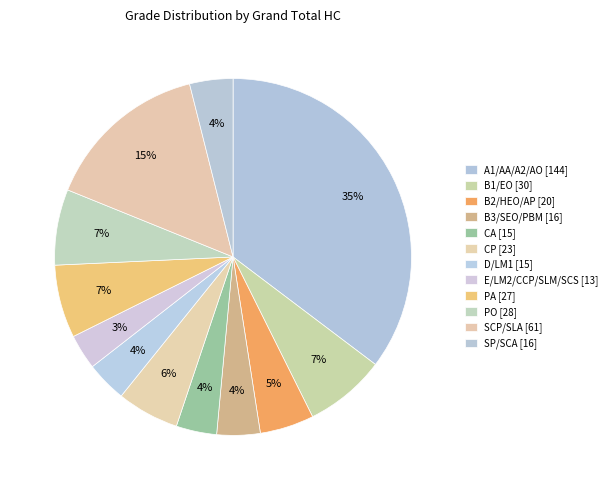

Count the number of slices in the pie.

12